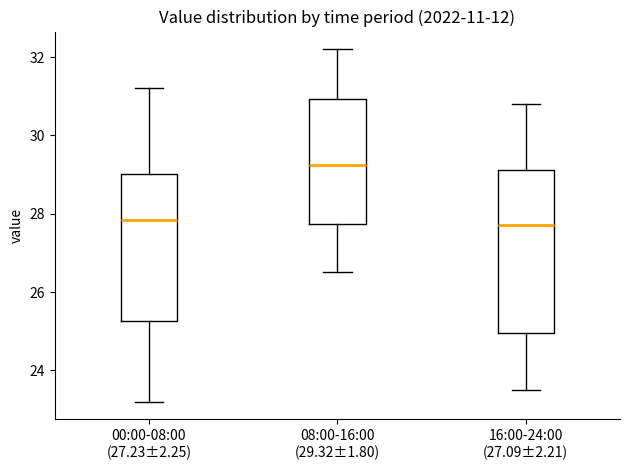

Which box has the highest median line?

08:00-16:00 (29.32±1.80)